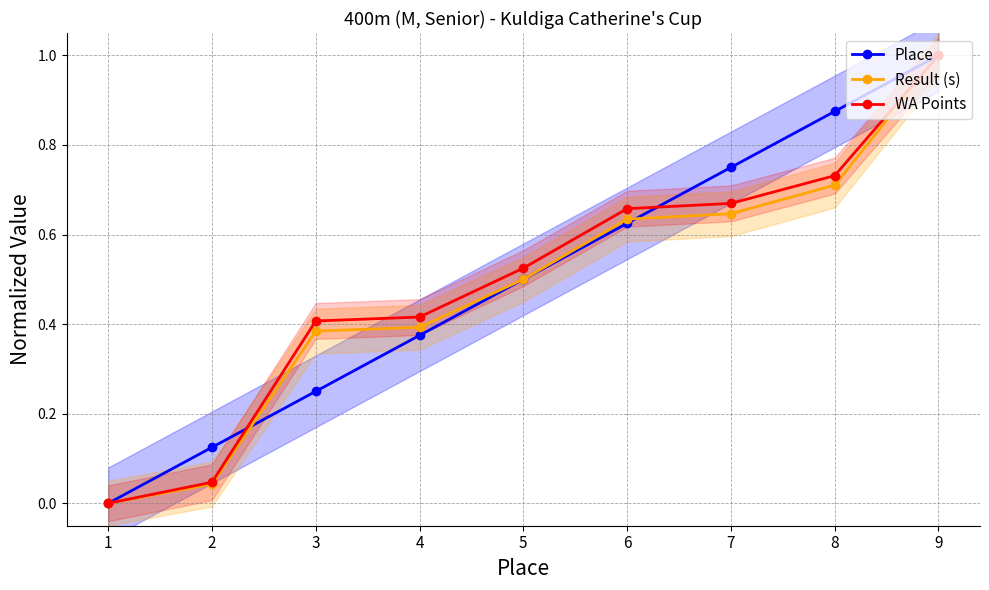

At which category is the sum across all series the highest?

9